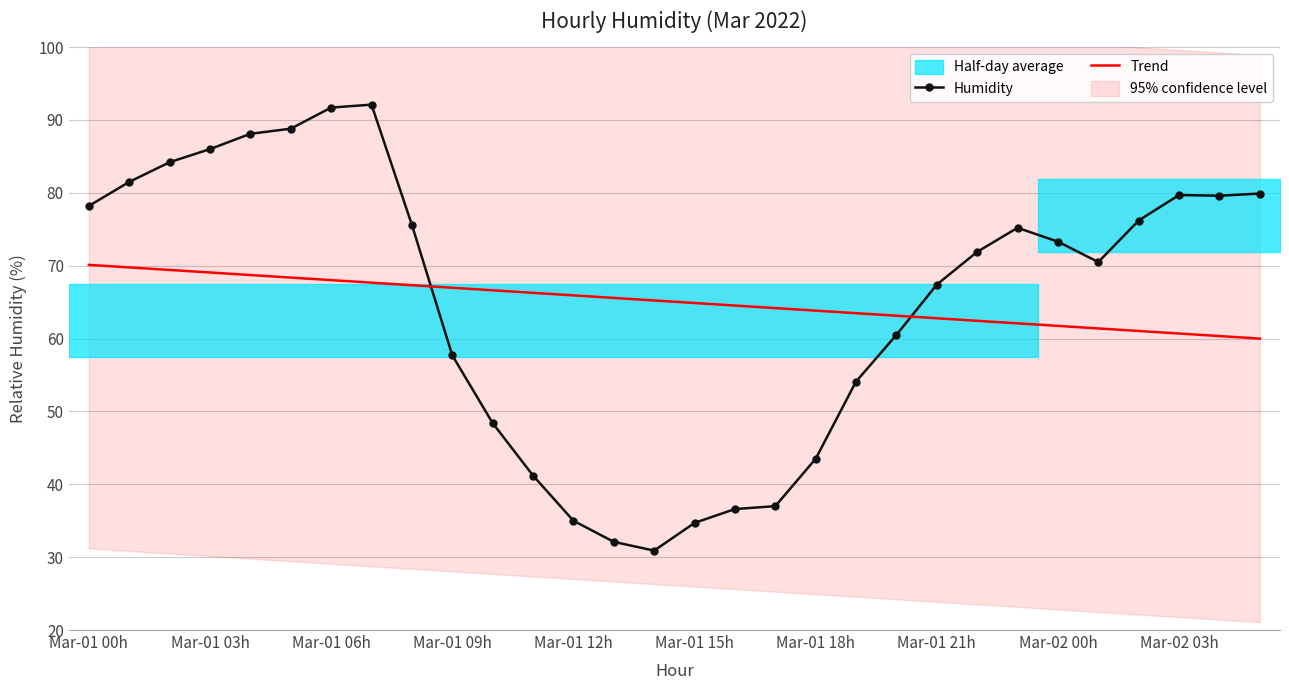

How many lines are shown in the chart?

2